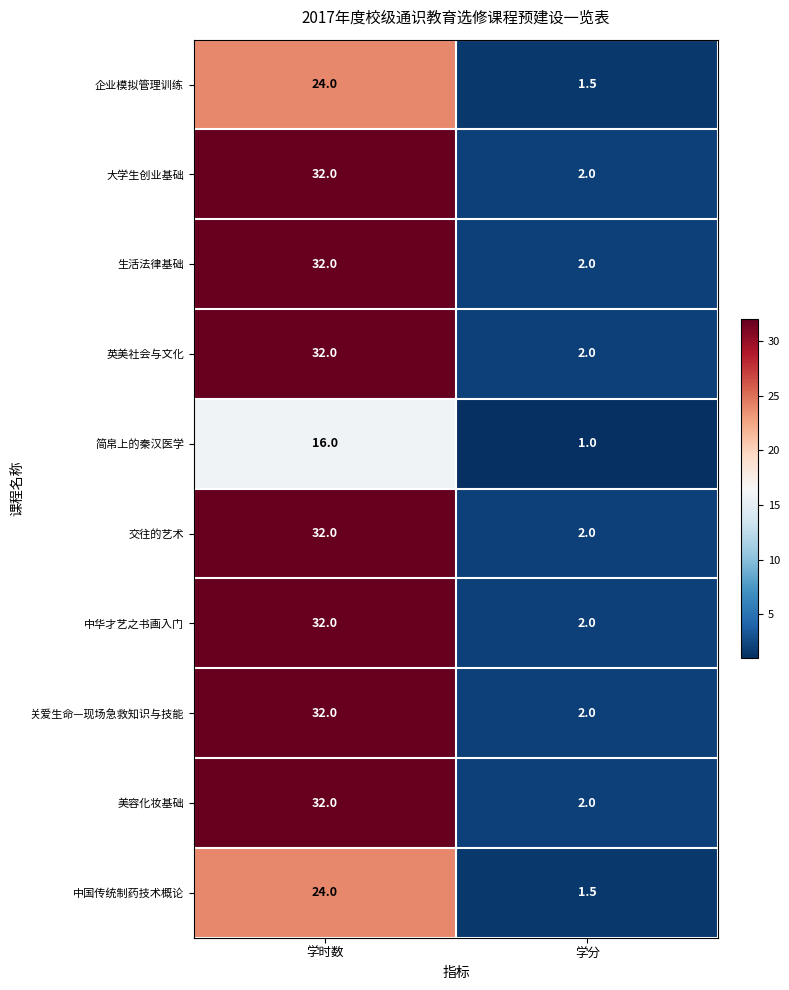

List the labels in order of 交往的艺术 value, smallest first.

学分, 学时数